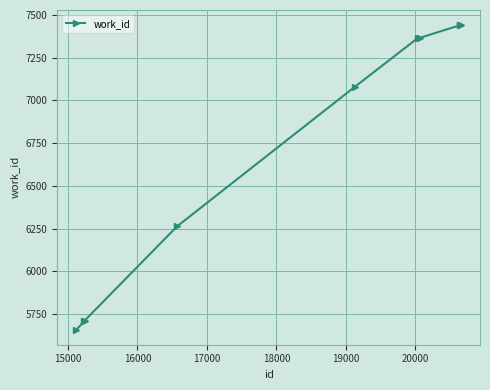

What is the difference between the maximum and second lowest values?

1729